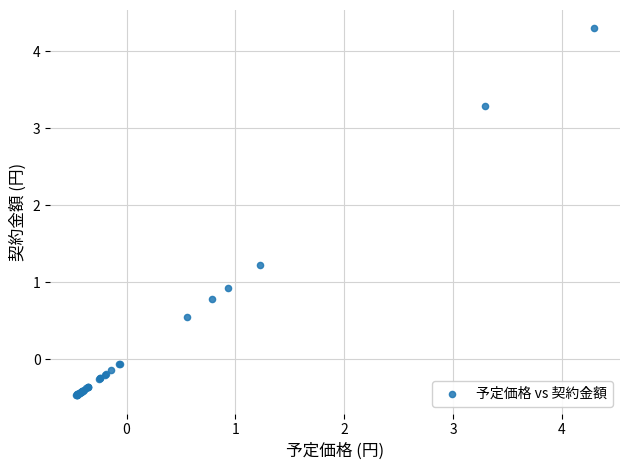

What Y value in the scatter plot is closest to 1?

0.9